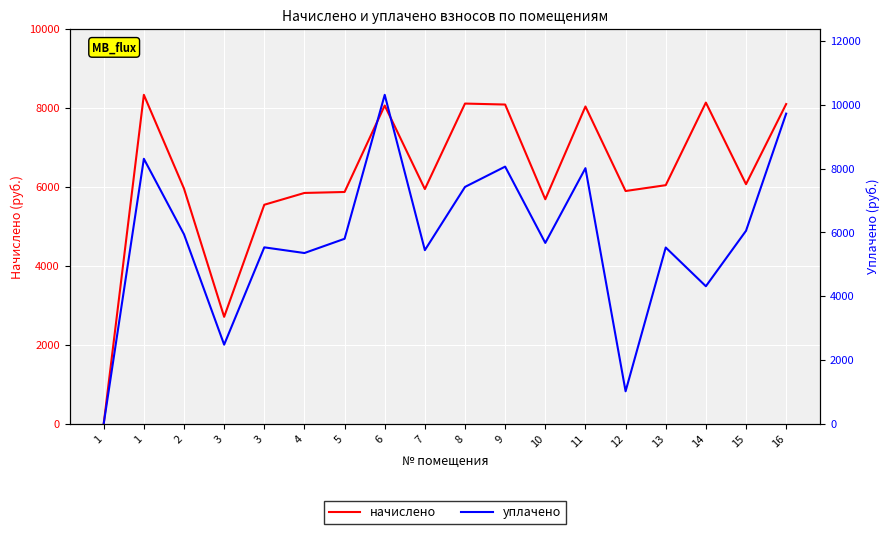

What is the difference between the уплачено values at 1 and 11?

8014.3